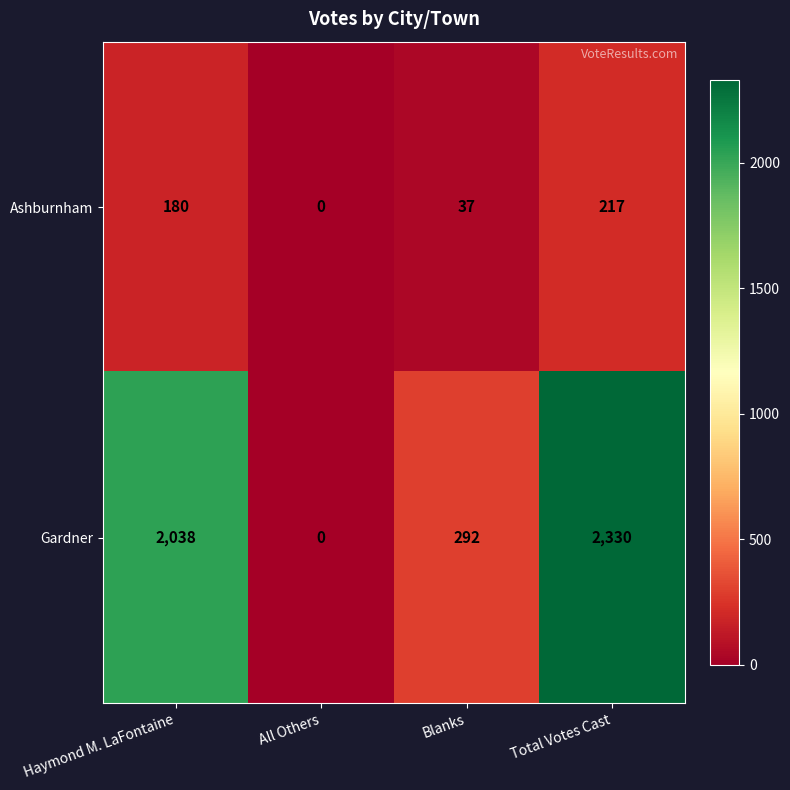

Rank the series by their average value, from lowest to highest.

Ashburnham, Gardner